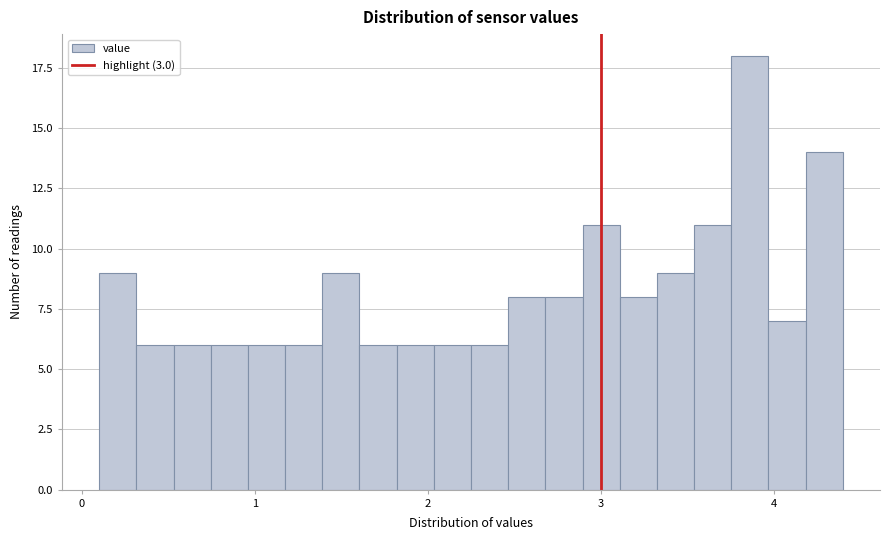

Around what value on the x-axis is the tallest bar? Give the approximate position of its centre, as read against the axis.

3.9